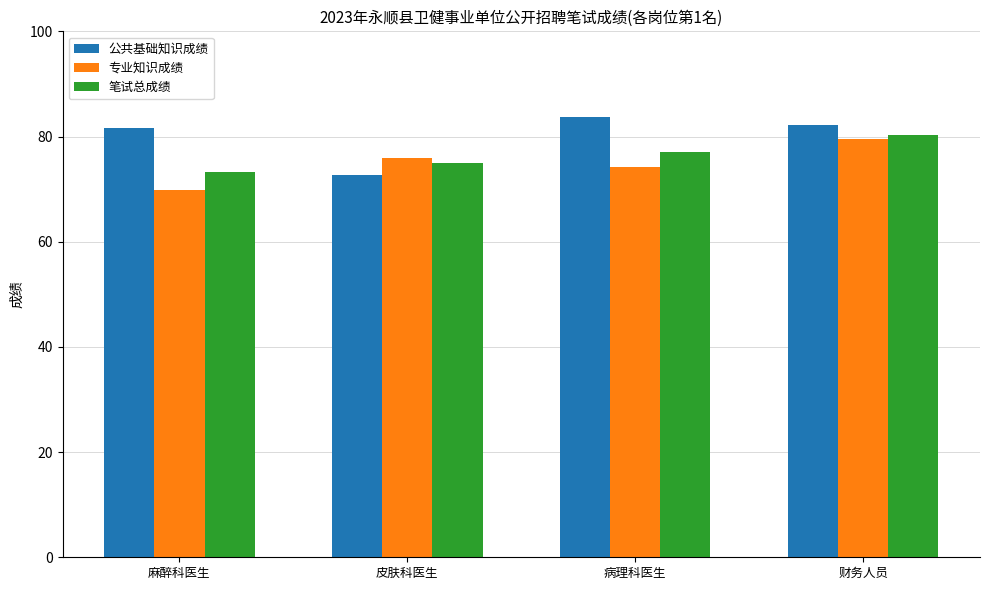

How many groups of bars are there?

4